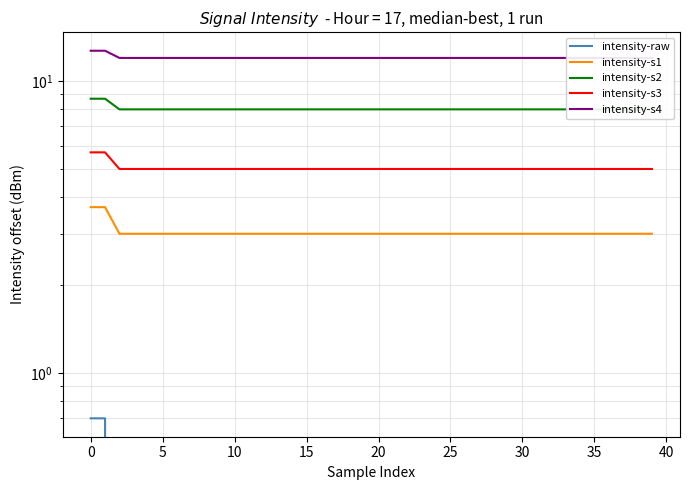

The value of intensity-s3 at 33 is 5.0. True or false?

True